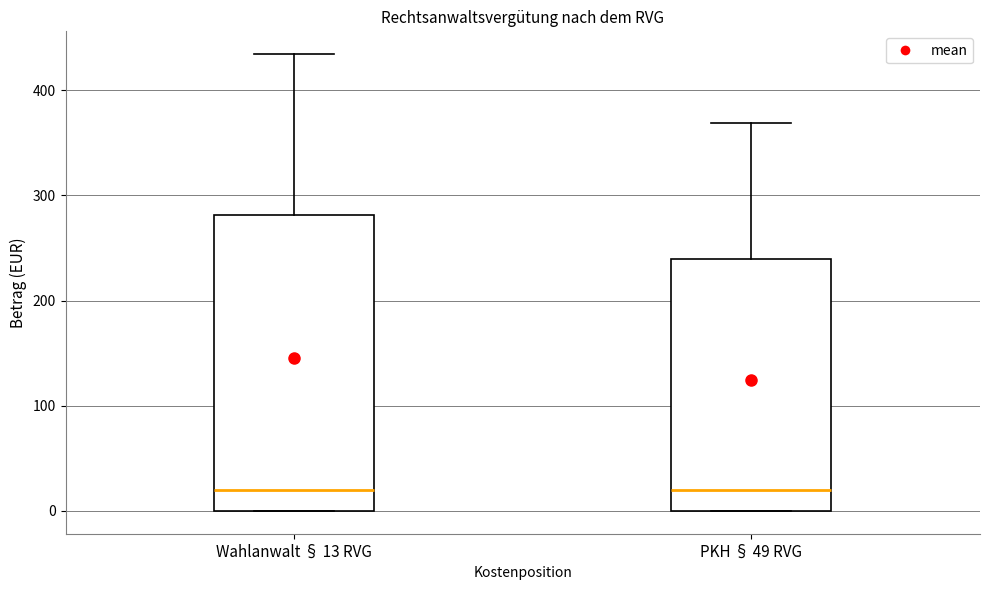

Where is the lower edge of the box for PKH § 49 RVG on the y-axis? The values are not printed on the chart, so give them approximately, as read against the axis.

0